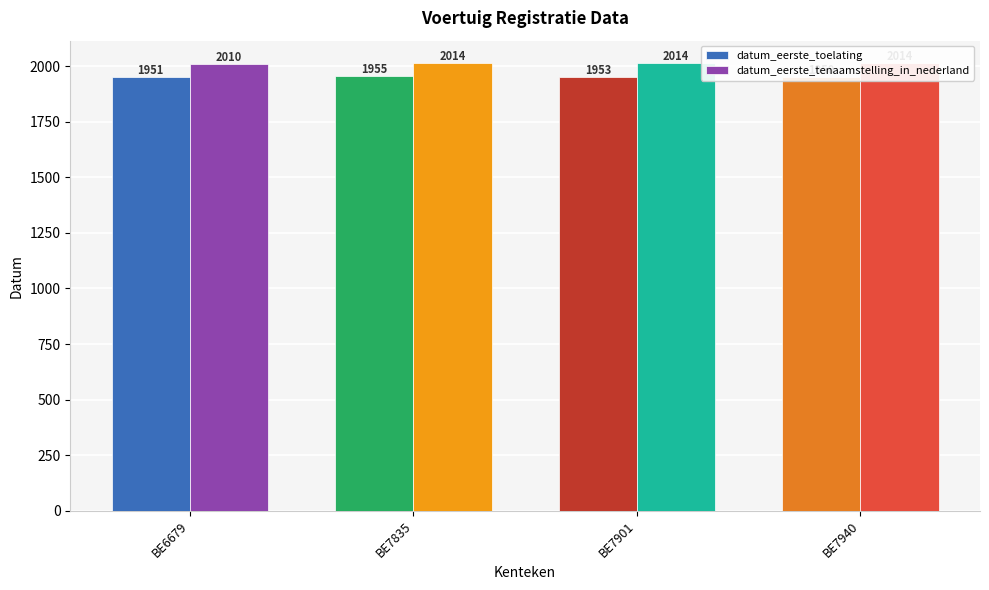

At which label is datum_eerste_tenaamstelling_in_nederland closest to 2012?

BE6679